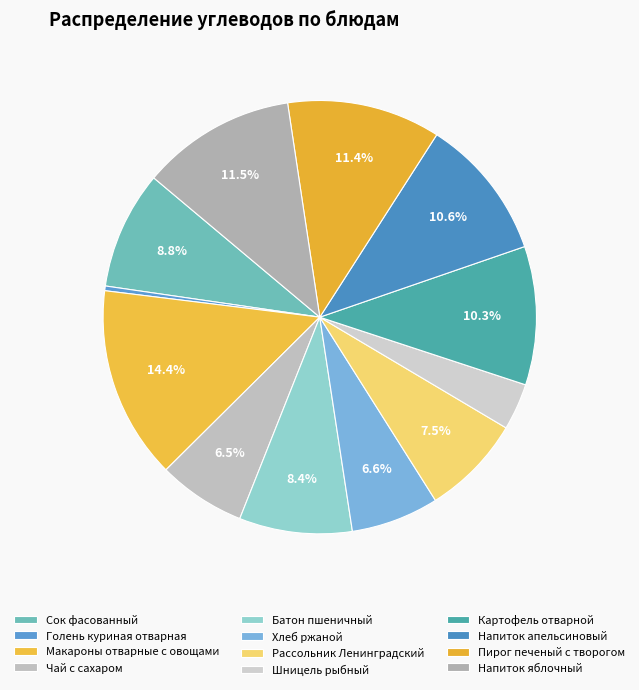

Which category has the biggest portion of the pie?

Макароны отварные с овощами